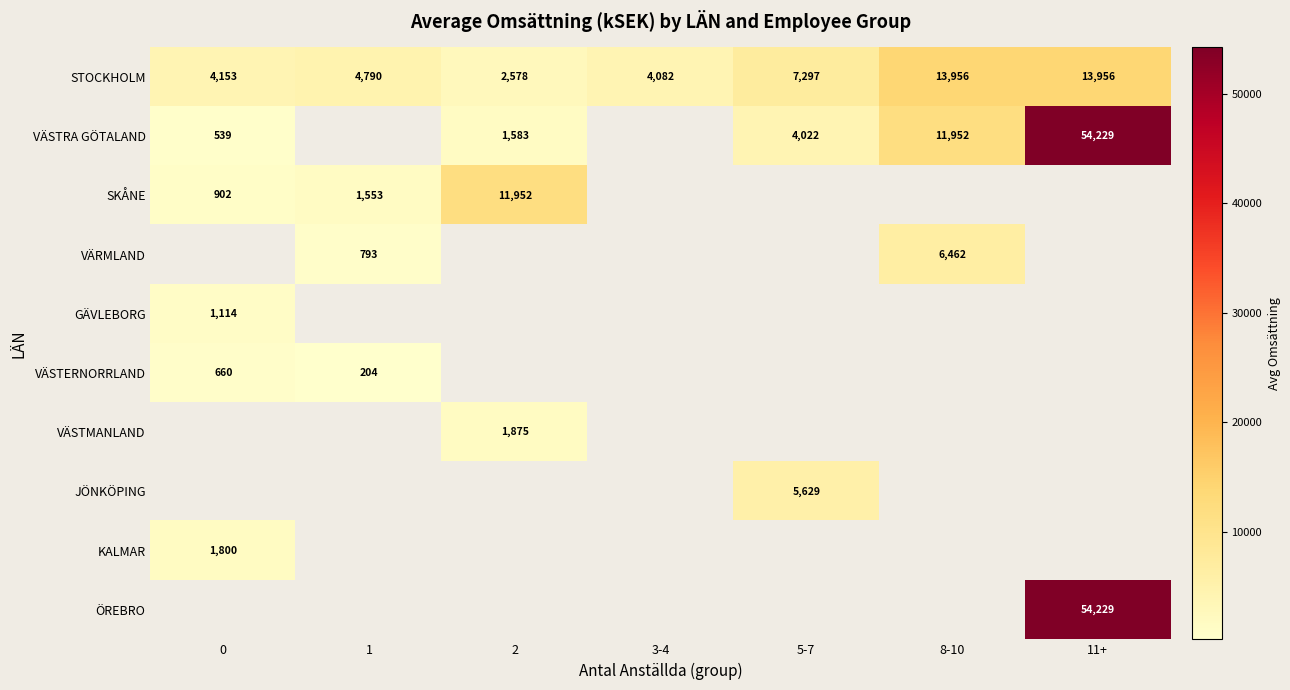

What is the greatest value displayed?

54229.0